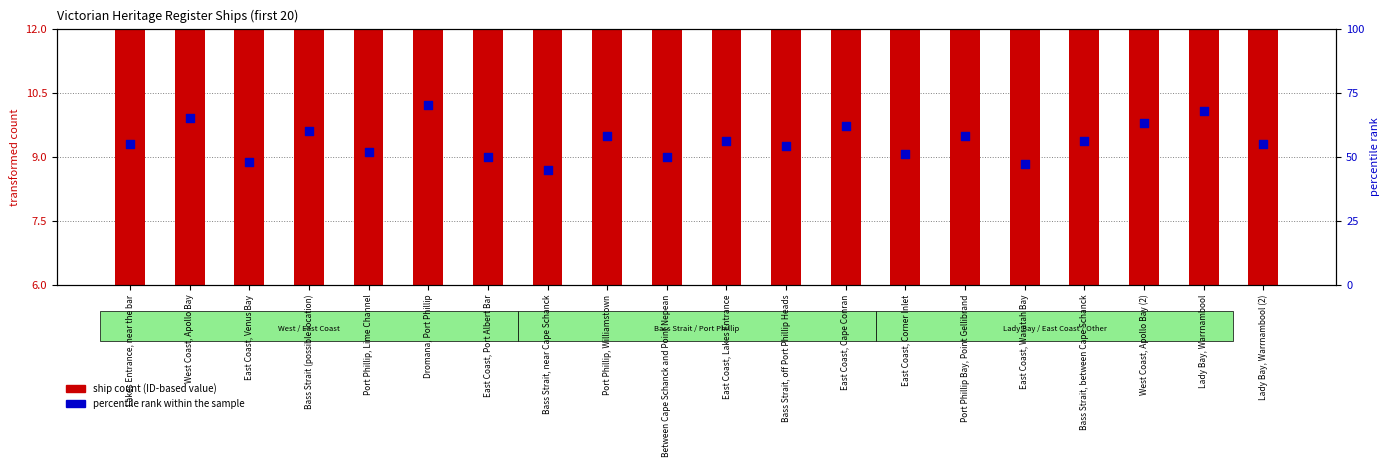

Which series has the largest total across all categories?

percentile rank within the sample